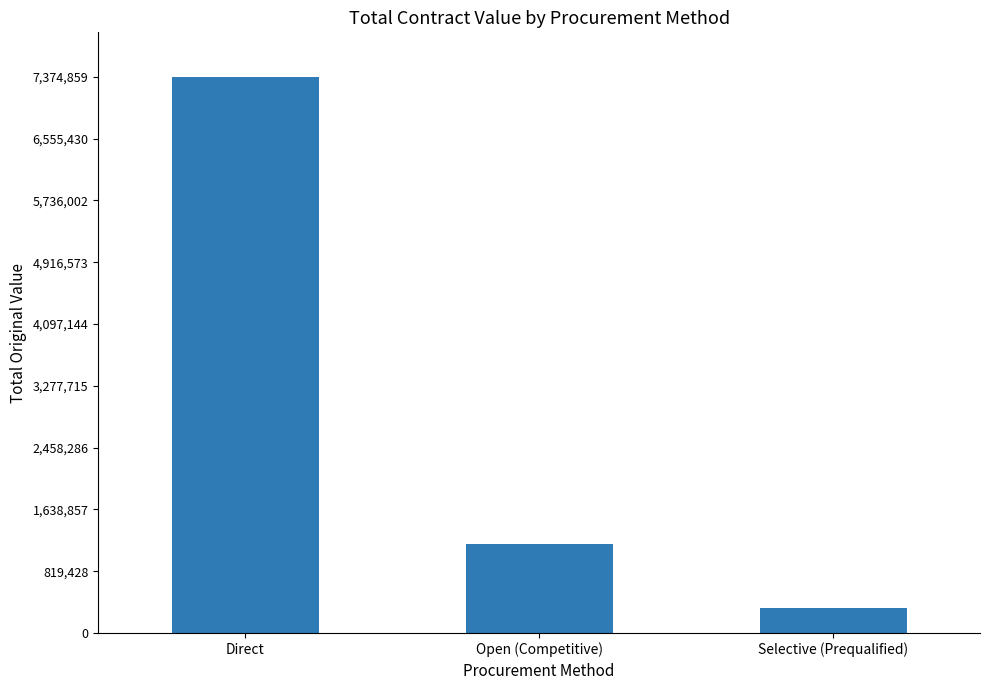

What is the difference between the maximum and second lowest values?

6190363.7